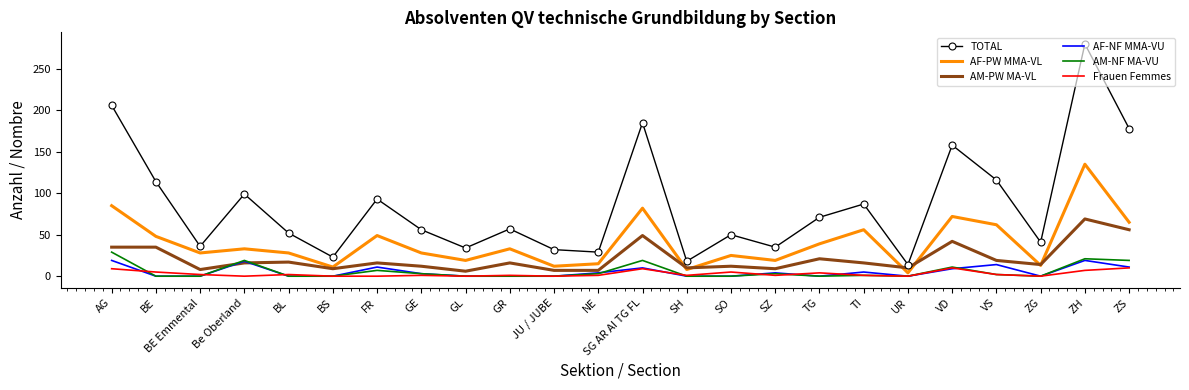

Which series has the largest total across all categories?

TOTAL